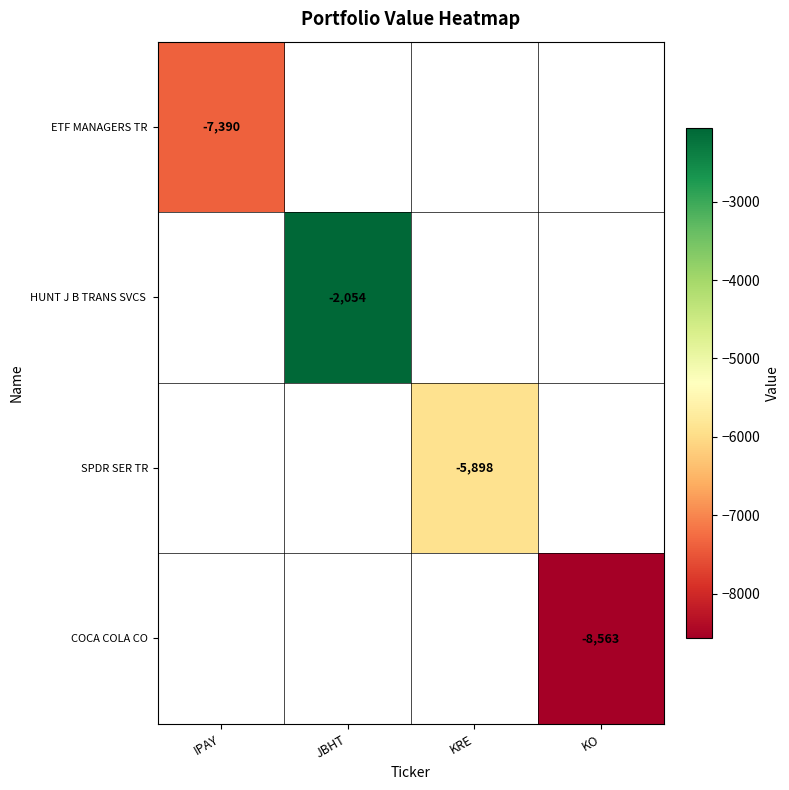

How many distinct data groups are displayed?

4